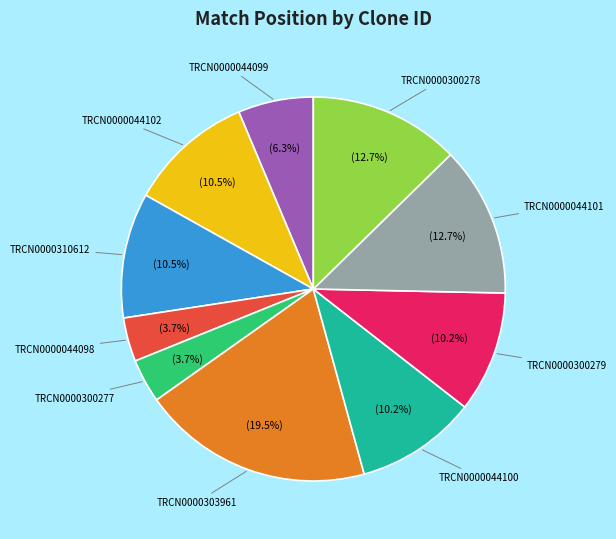

Which has a higher value, TRCN0000044100 or TRCN0000044099?

TRCN0000044100